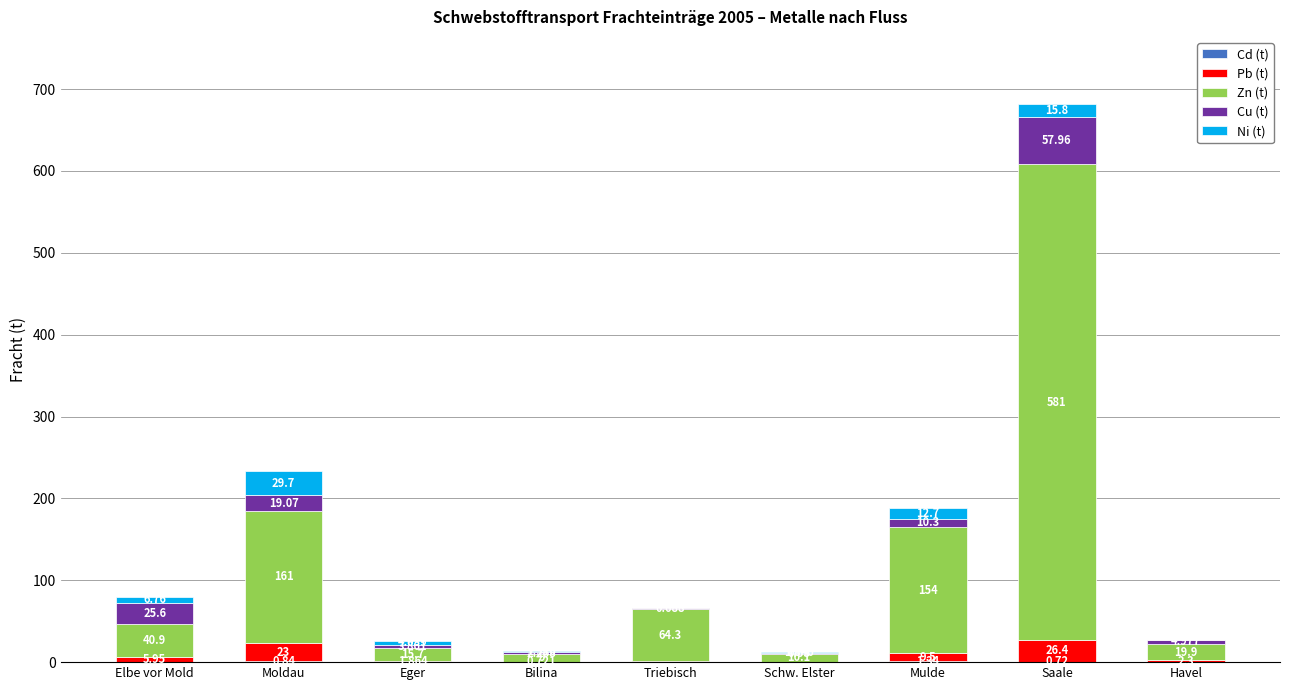

At which category is the sum across all series the highest?

Saale